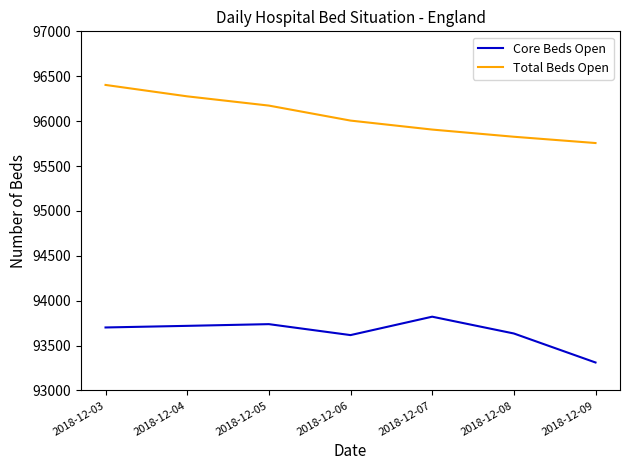

Reading left to right, what are all the values shown in this chart?

Core Beds Open: 93702	93720	93739	93617	93822	93635	93312
Total Beds Open: 96403	96276	96173	96006	95906	95826	95756